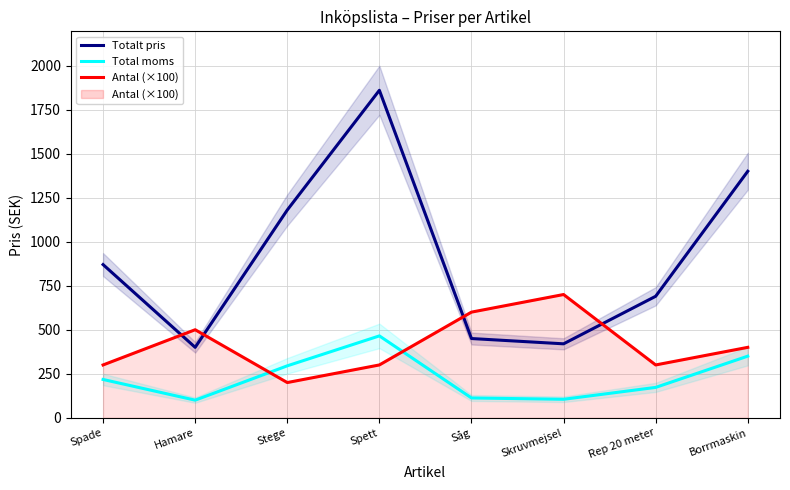

True or false: Totalt pris has a value of 639.6 at Såg.

False